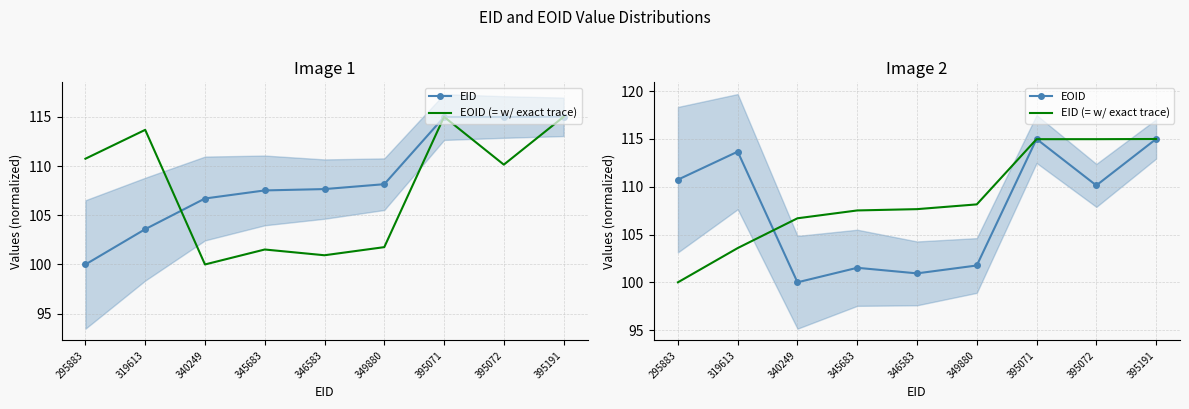

List the series in order of their peak value, lowest first.

EID, EOID (= w/ exact trace), EOID, EID (= w/ exact trace)